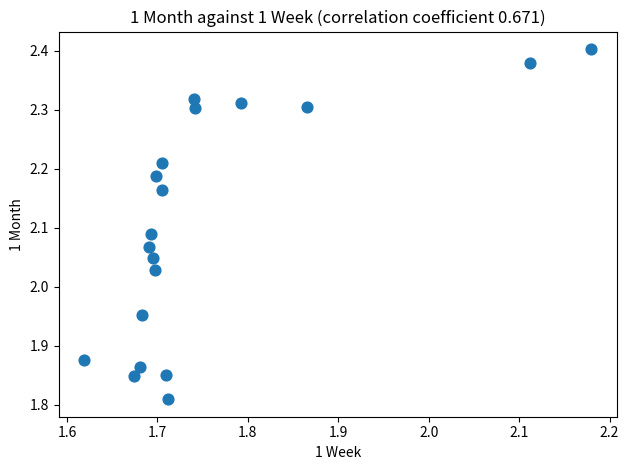

What is the range of Y values (max minus min)?

0.6